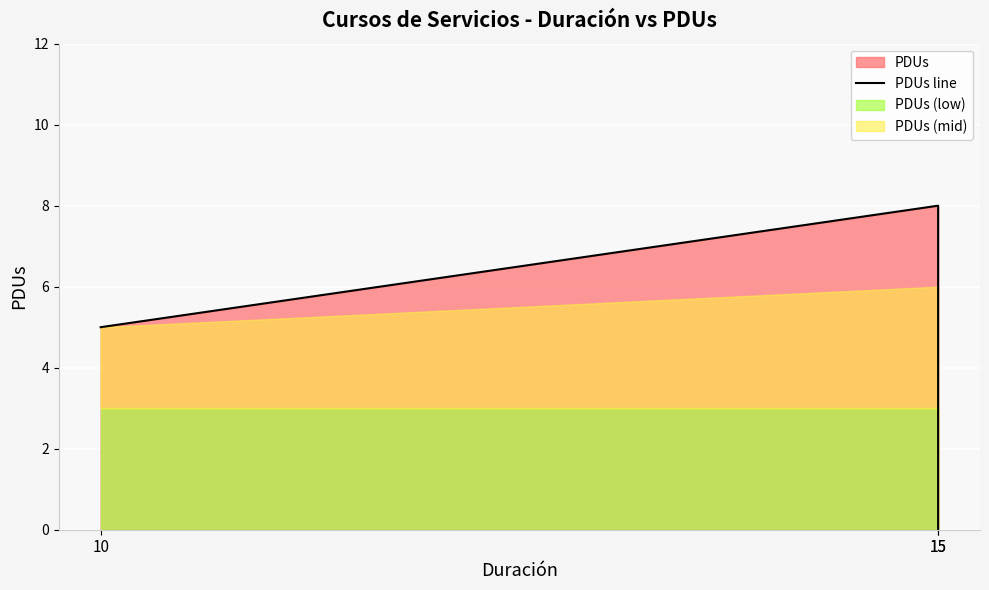

What is the value of the 3rd point from the left?

8